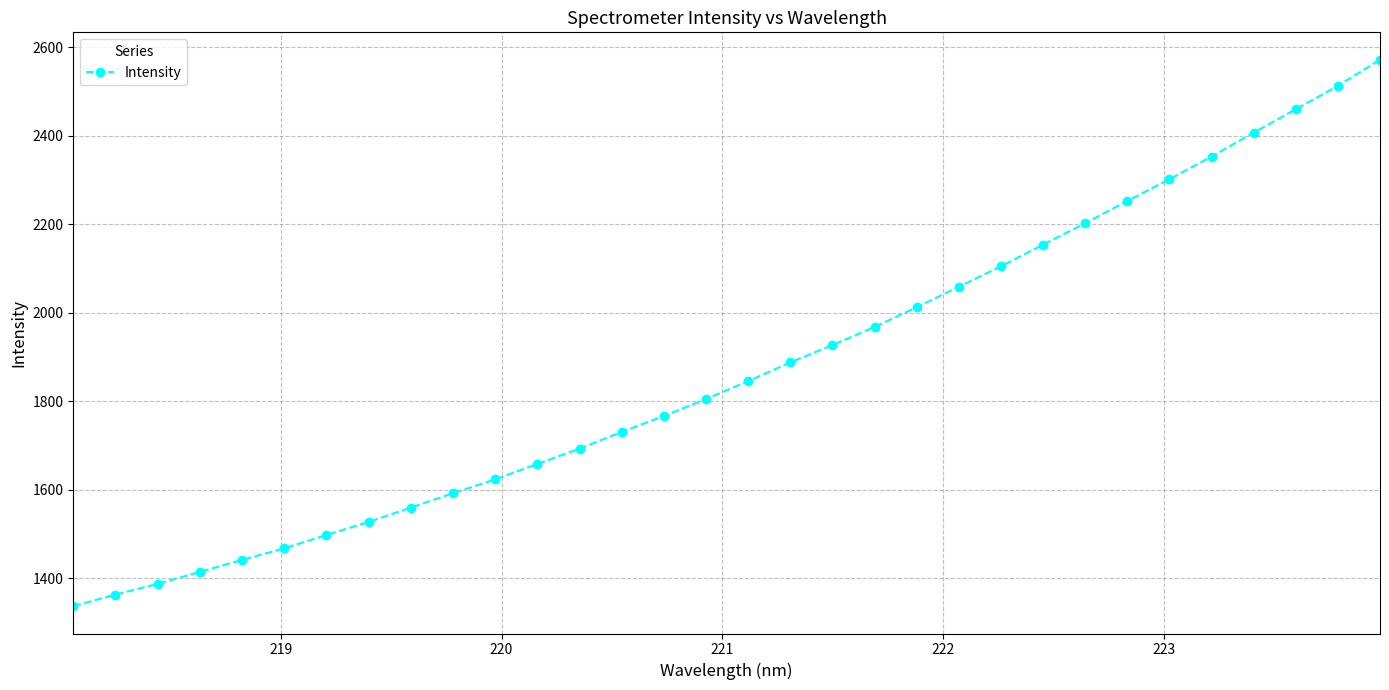

True or false: there are more than 2 points higher than both neighbors.

False